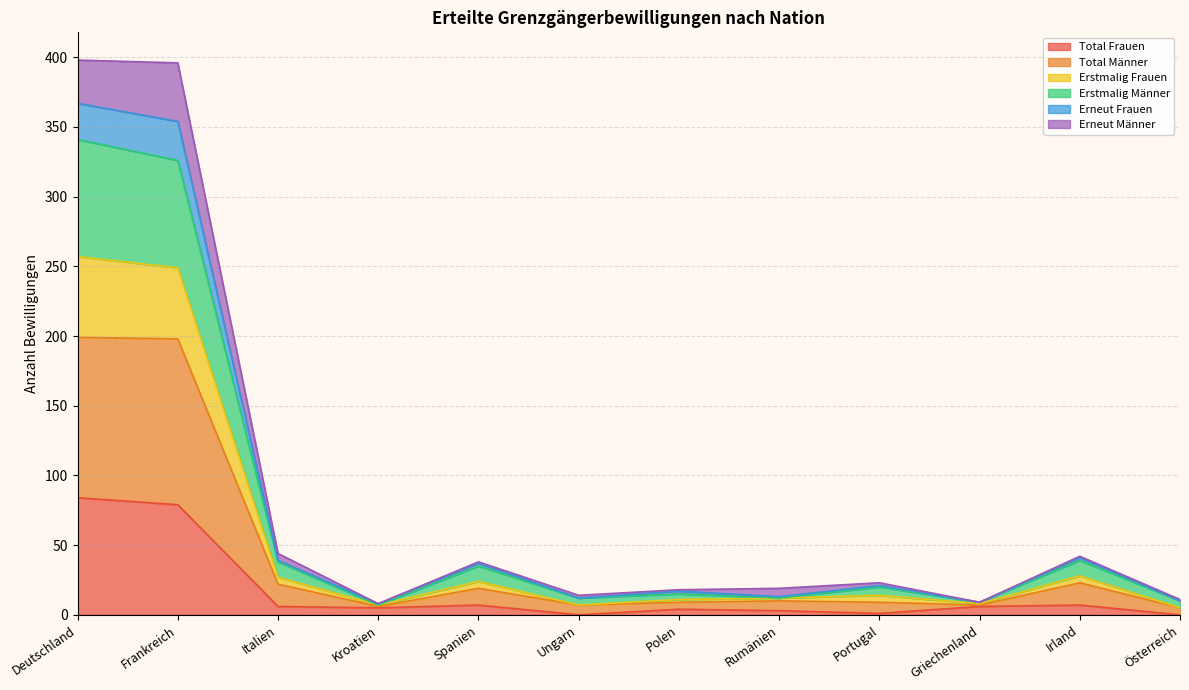

At which category is the sum across all series the highest?

Deutschland